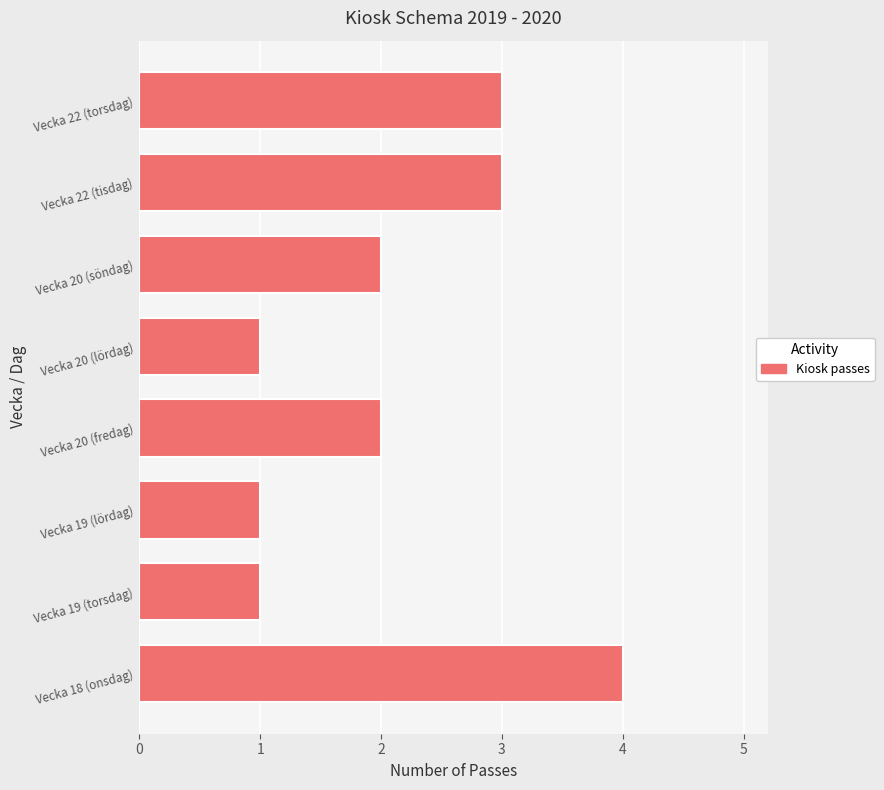

What is the change in value from Vecka 20 (fredag) to Vecka 22 (torsdag)?

+1